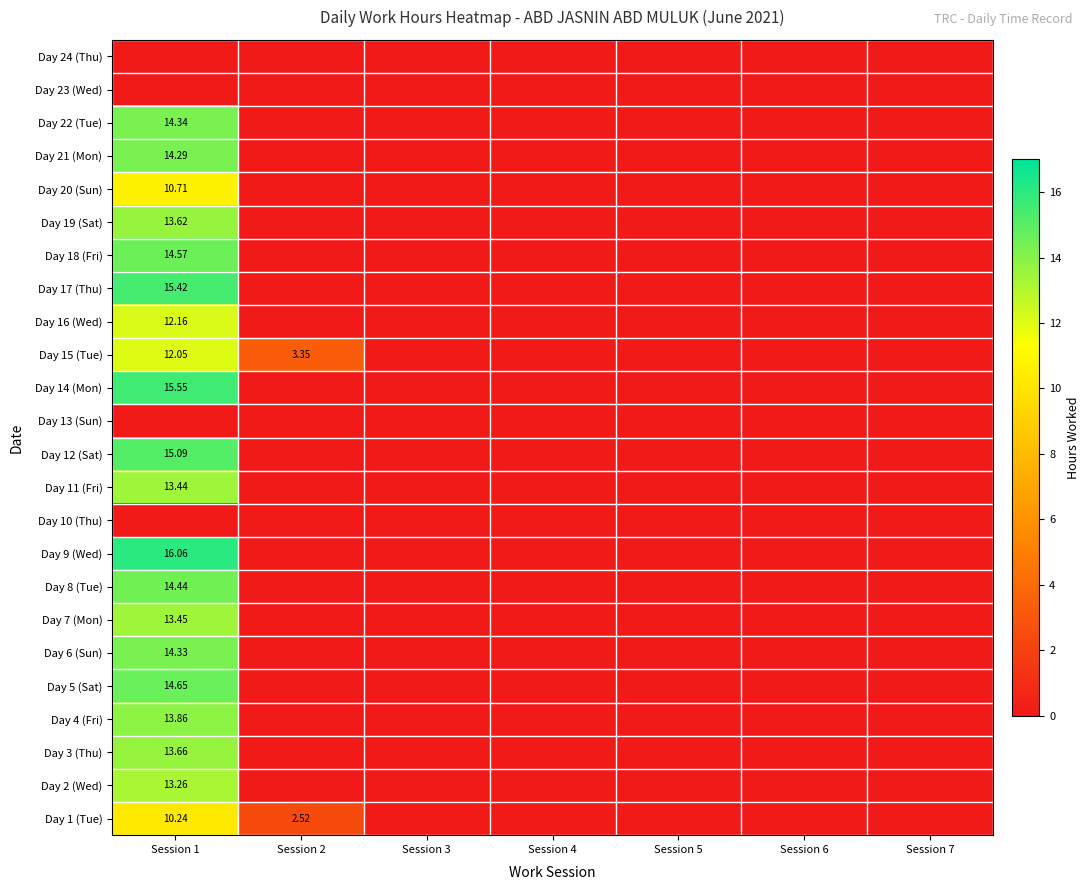

At Session 6, list the series in order from largest to smallest.

Day 1 (Tue), Day 2 (Wed), Day 3 (Thu), Day 4 (Fri), Day 5 (Sat), Day 6 (Sun), Day 7 (Mon), Day 8 (Tue), Day 9 (Wed), Day 10 (Thu), Day 11 (Fri), Day 12 (Sat), Day 13 (Sun), Day 14 (Mon), Day 15 (Tue), Day 16 (Wed), Day 17 (Thu), Day 18 (Fri), Day 19 (Sat), Day 20 (Sun), Day 21 (Mon), Day 22 (Tue), Day 23 (Wed), Day 24 (Thu)